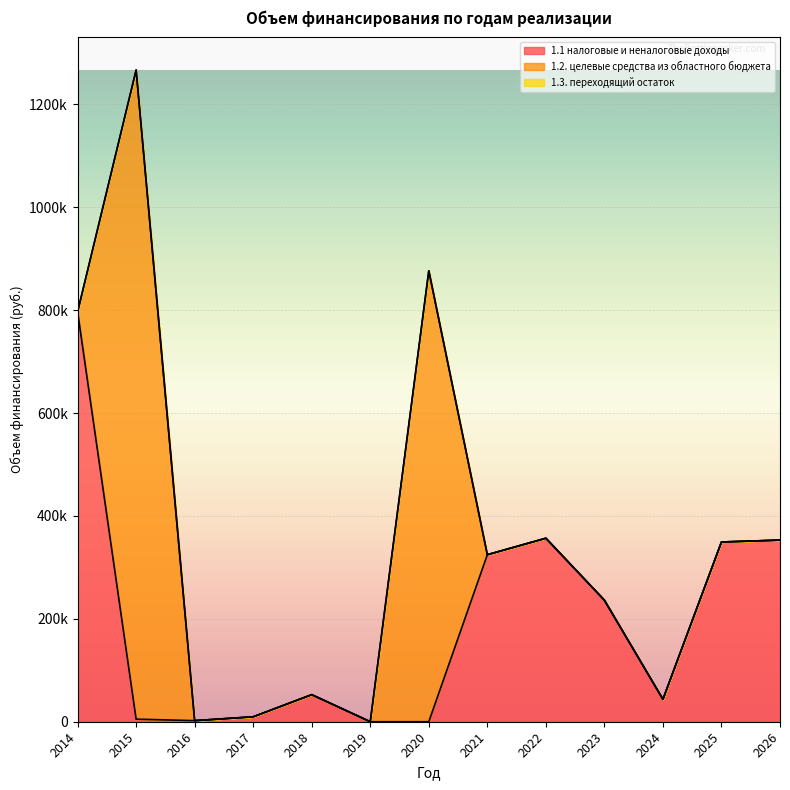

At how many categories does at least one series exceed 923939?

1